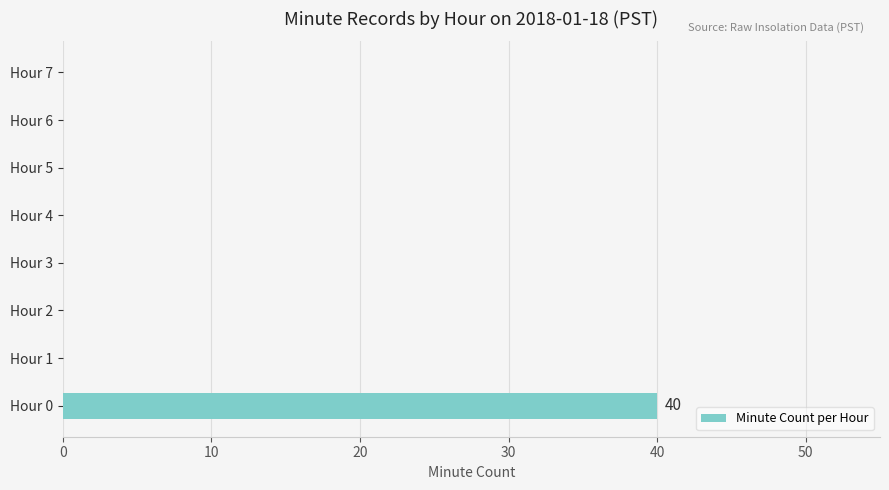

Which label corresponds to the largest value in the chart?

Hour 0